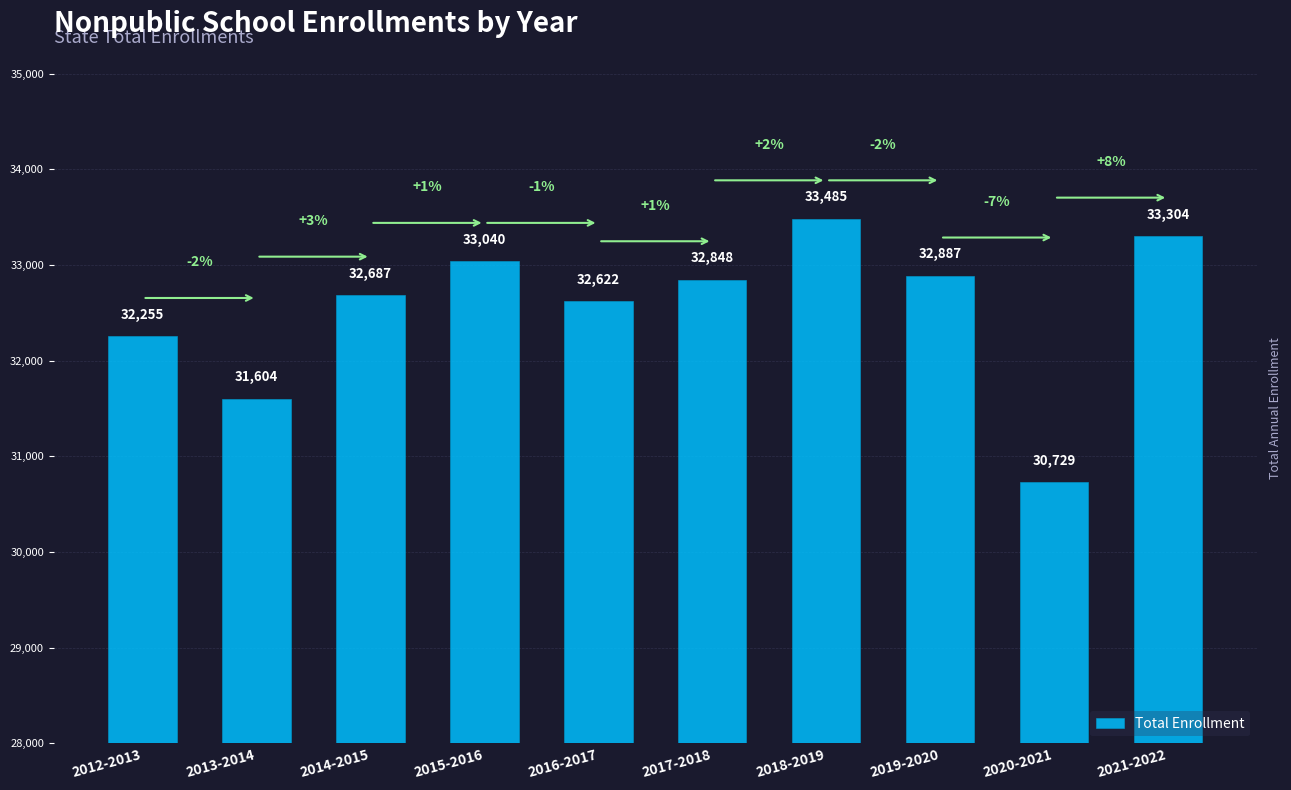

True or false: the data shows 54741 at 2015-2016.

False